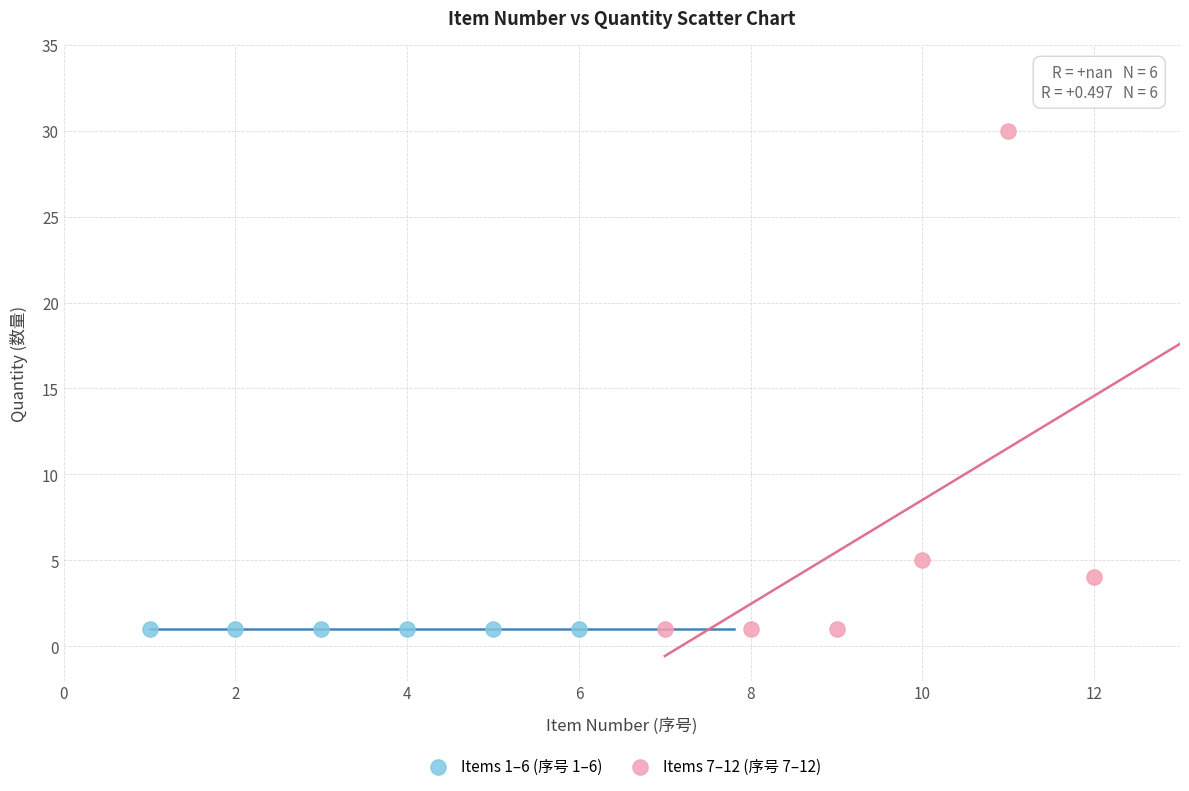

What are all the series names shown in the legend?

Items 1–6 (序号 1–6), Items 7–12 (序号 7–12)